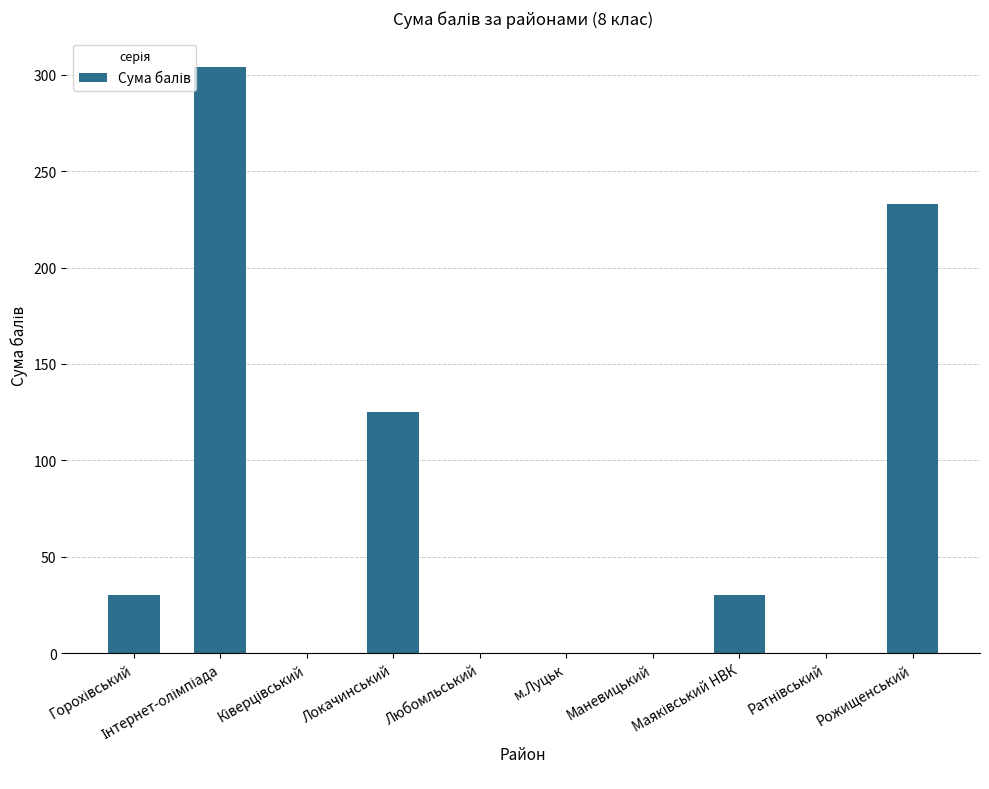

How many series are shown in this chart?

1